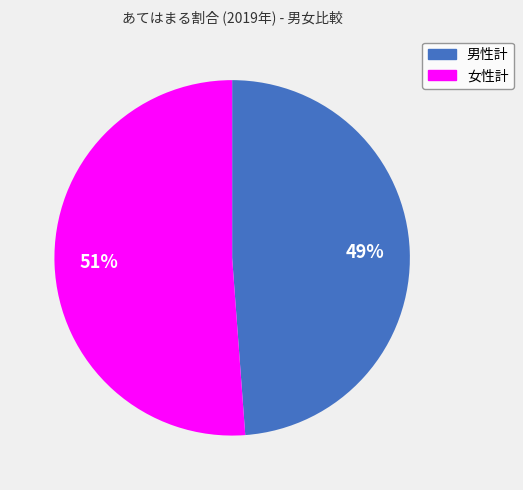

To the nearest percent, what is the combined percentage of 男性計 and 女性計?

100%